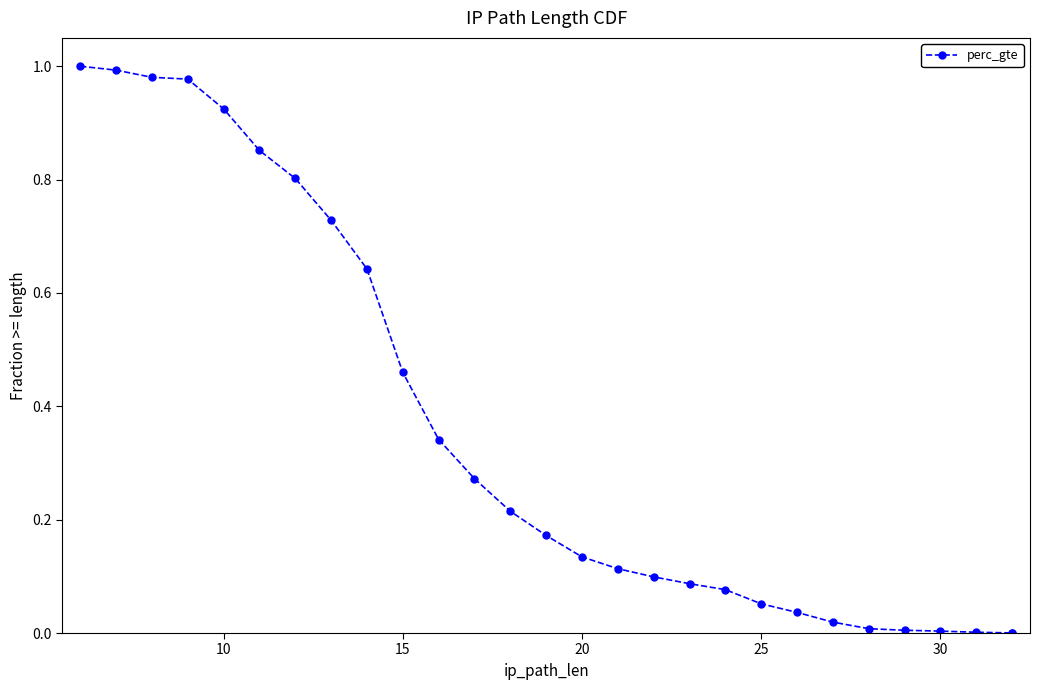

True or false: the data shows 0.4 at 7.

False